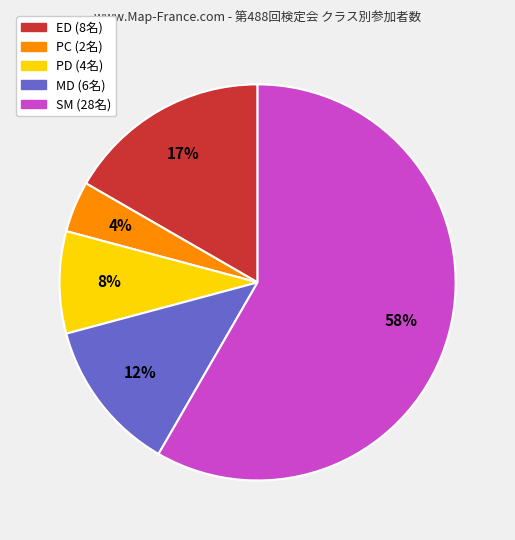

To the nearest percent, what is the combined percentage of ED and MD?

29%